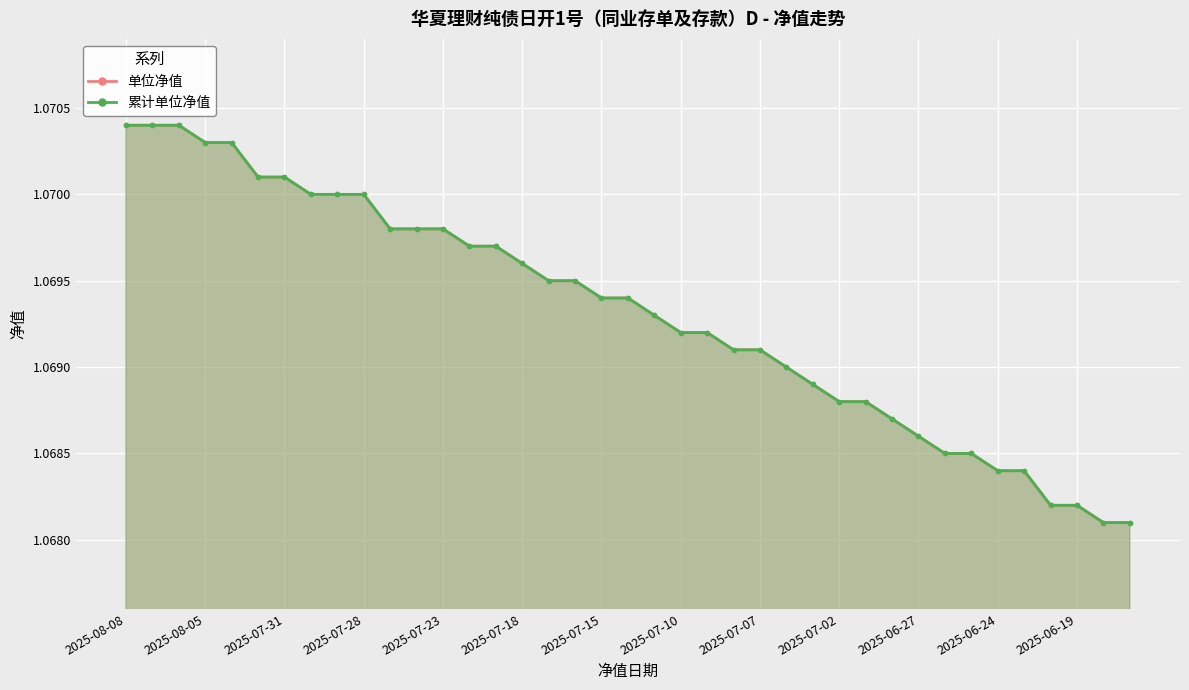

What is the minimum value shown in the chart?

1.1